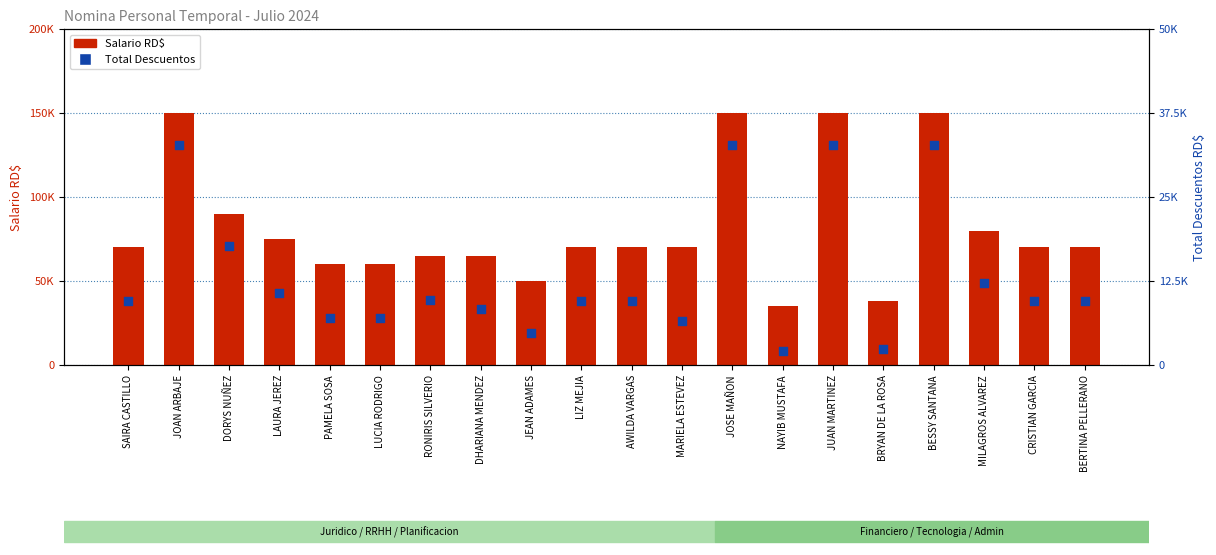

At which category is the sum across all series the highest?

JOAN ARBAJE